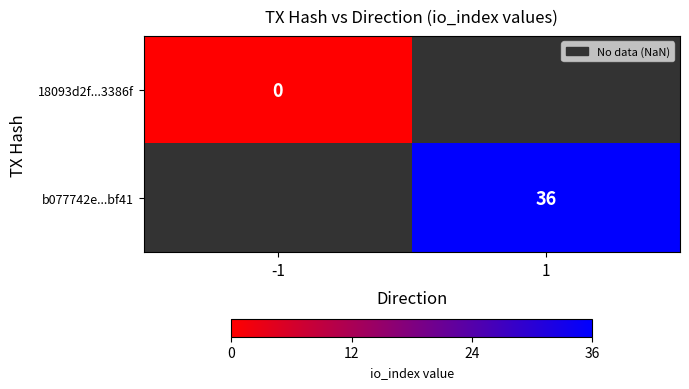

The value of b077742e...bf41 at 1 is 36. True or false?

True